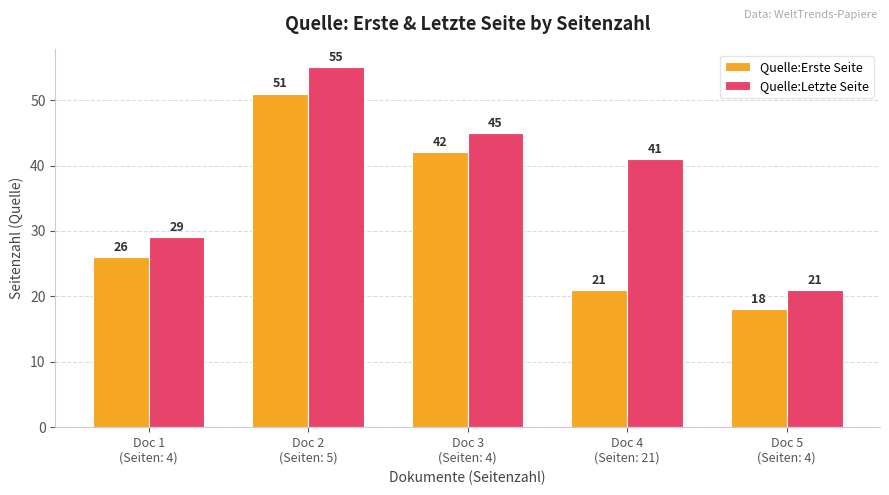

At which label does Quelle:Erste Seite reach its minimum?

Doc 5
(Seiten: 4)